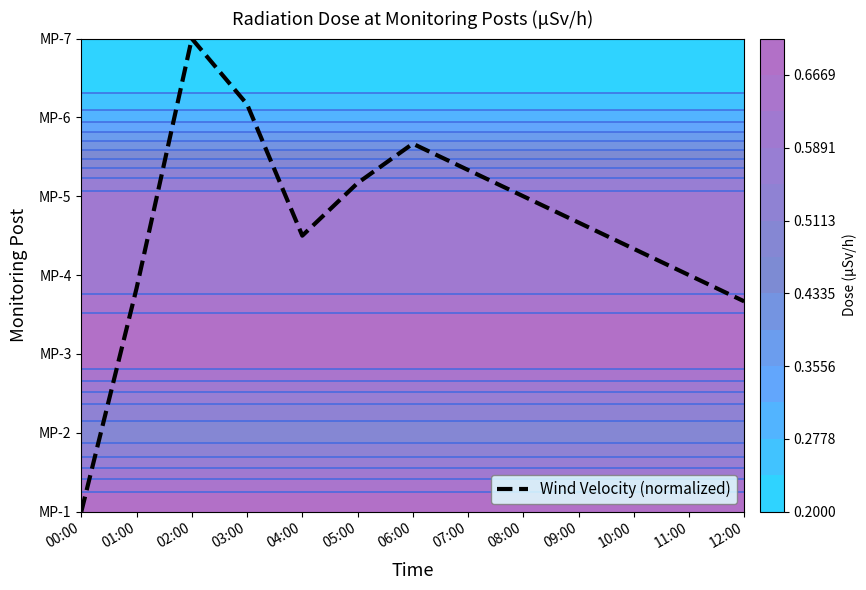

List the labels in order of value, smallest first.

00:00, 12:00, 01:00, 11:00, 10:00, 04:00, 09:00, 08:00, 05:00, 07:00, 06:00, 03:00, 02:00